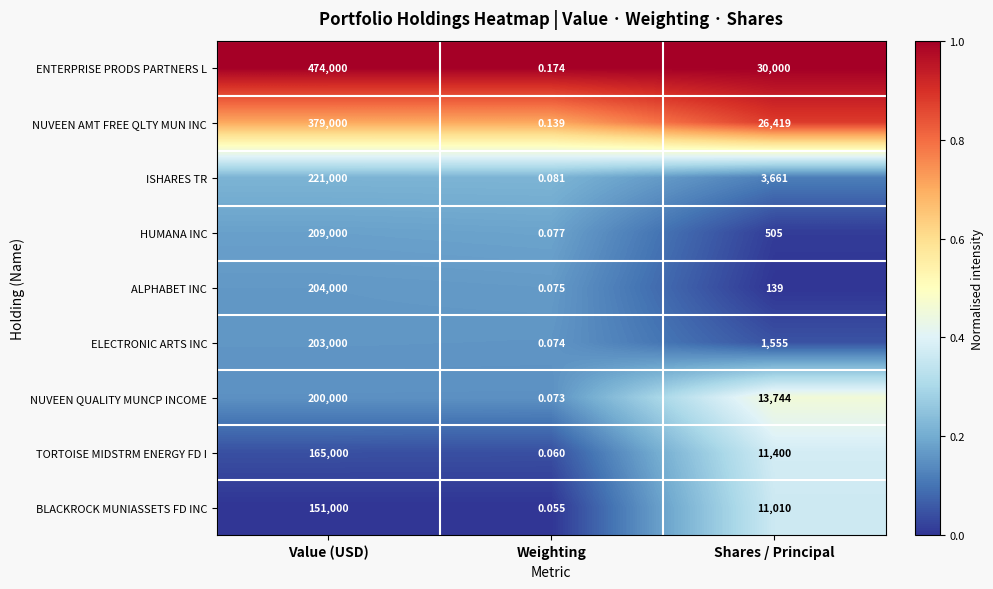

Between Weighting and Shares / Principal, which series saw the biggest shift?

ENTERPRISE PRODS PARTNERS L